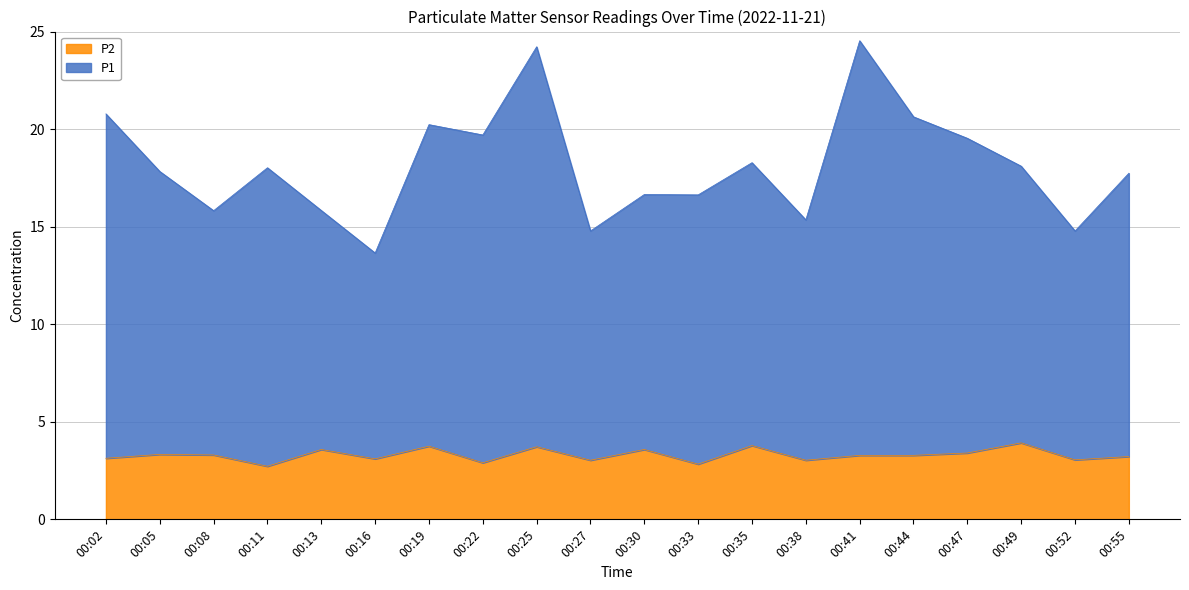

Reading left to right, transcribe all the data shown in this chart.

P1: 00:02=20.8	00:05=17.8	00:08=15.8	00:11=18.0	00:13=15.8	00:16=13.7	00:19=20.2	00:22=19.7	00:25=24.2	00:27=14.8	00:30=16.6	00:33=16.6	00:35=18.3	00:38=15.3	00:41=24.5	00:44=20.6	00:47=19.5	00:49=18.1	00:52=14.8	00:55=17.7
P2: 00:02=3.1	00:05=3.3	00:08=3.3	00:11=2.7	00:13=3.6	00:16=3.1	00:19=3.8	00:22=2.9	00:25=3.7	00:27=3.0	00:30=3.6	00:33=2.8	00:35=3.8	00:38=3.0	00:41=3.3	00:44=3.3	00:47=3.4	00:49=3.9	00:52=3.0	00:55=3.2